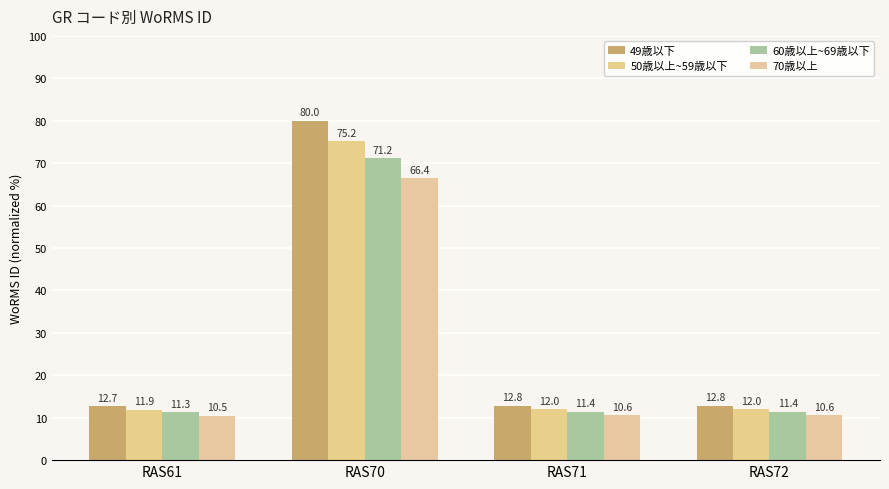

What is the value of the 60歳以上~69歳以下 bar at the 1st from the left?

11.3